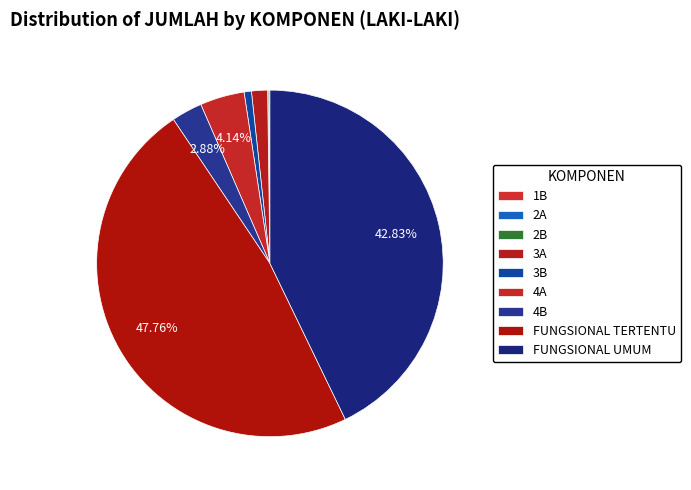

What is the change in value from 1B to 2B?

+28